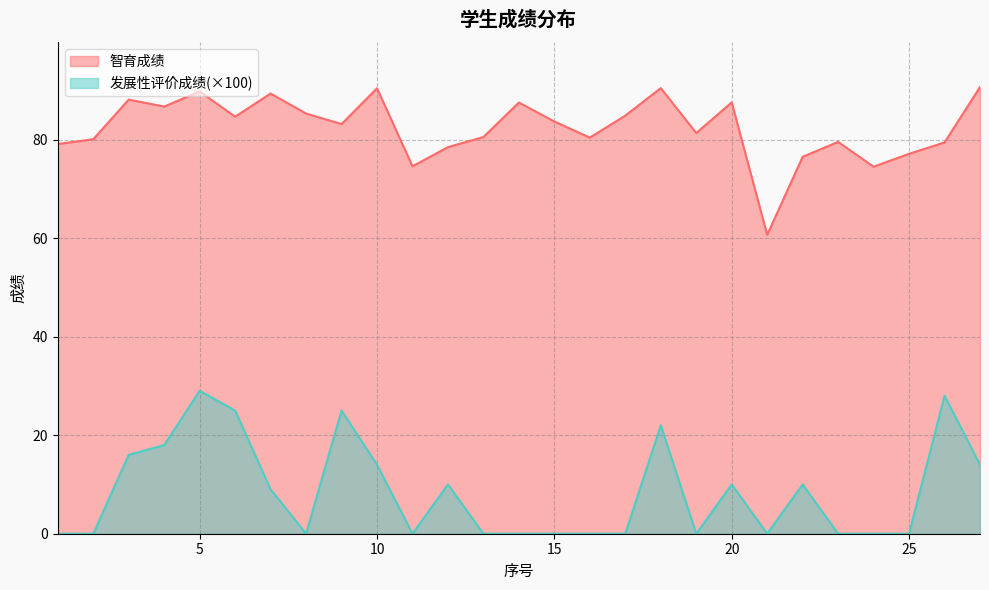

Does the chart display data point markers on the line(s)?

No